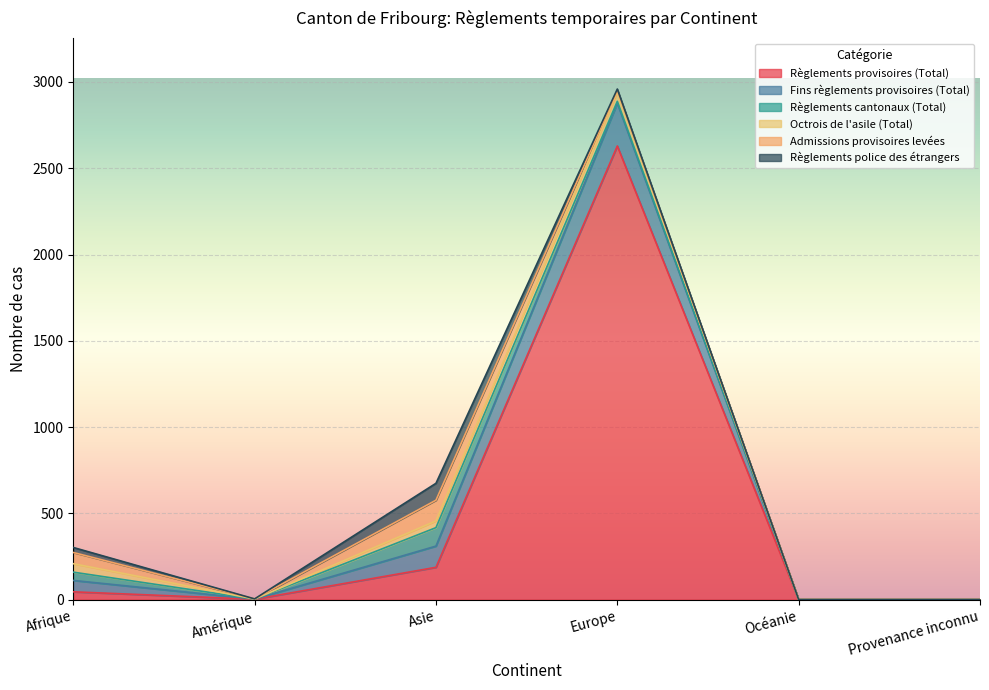

At which category does the chart reach its minimum across all series?

Océanie